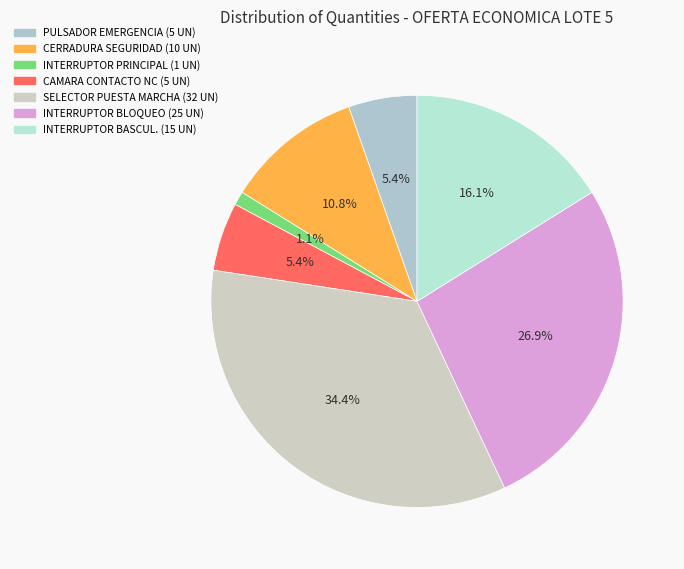

Which slice is the largest?

SELECTOR PUESTA EN MARCHA AVANTE